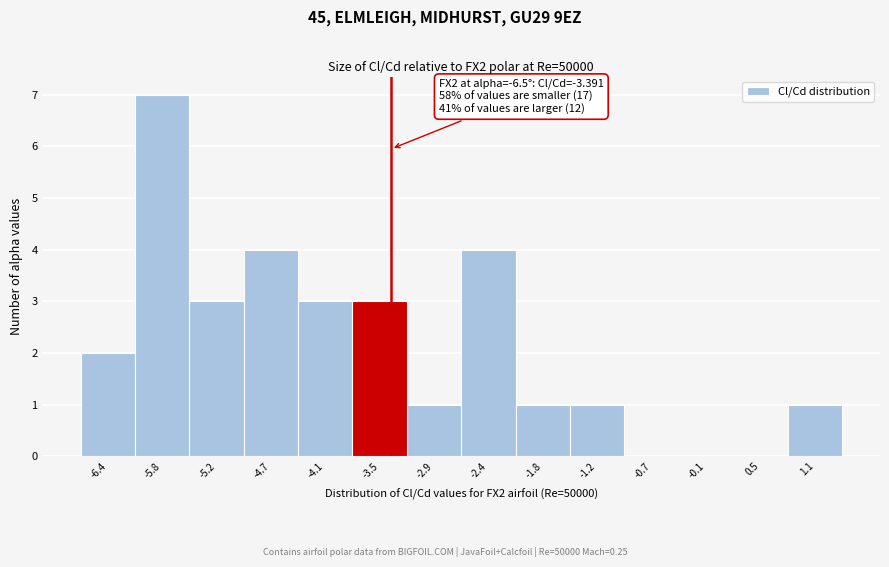

Over which range of the x-axis is the bar tallest?

-6.1 to -5.5